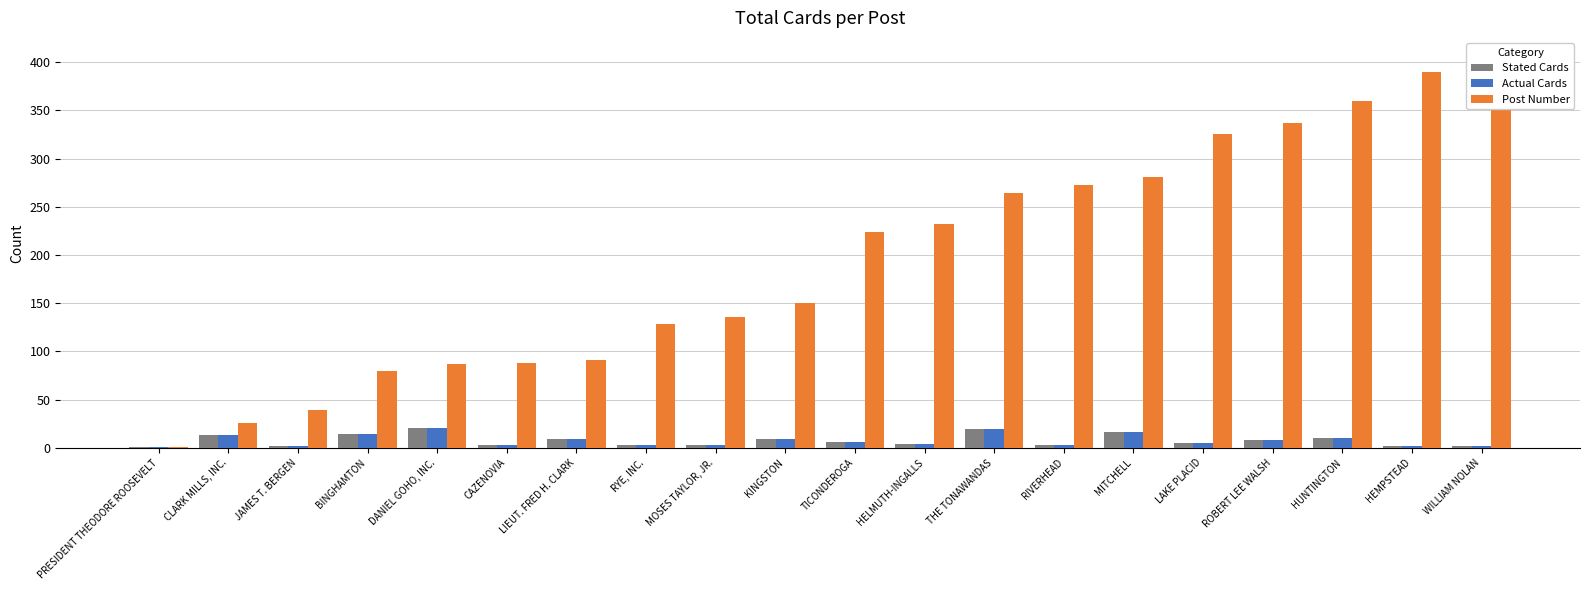

True or false: Actual Cards has a value of 3 at ROBERT LEE WALSH.

False